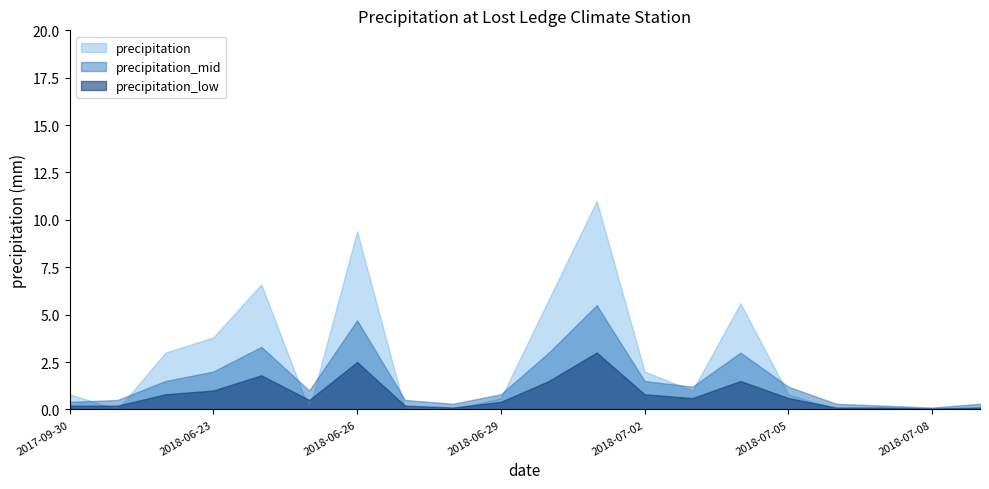

Rank the series by their maximum value, from lowest to highest.

precipitation_low, precipitation_mid, precipitation